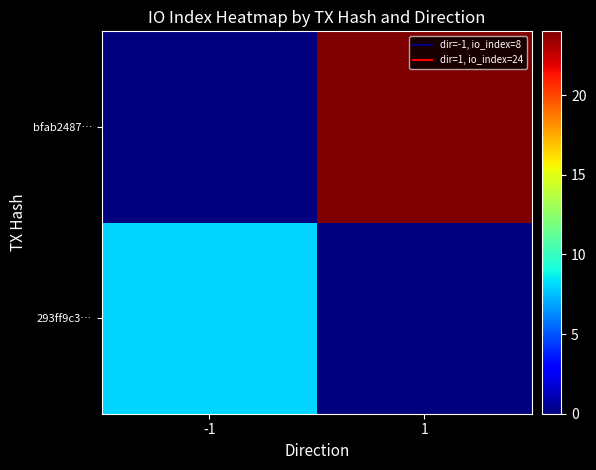

Reading left to right, transcribe all the data shown in this chart.

293ff9c3…: -1=8	1=0
bfab2487…: -1=0	1=24